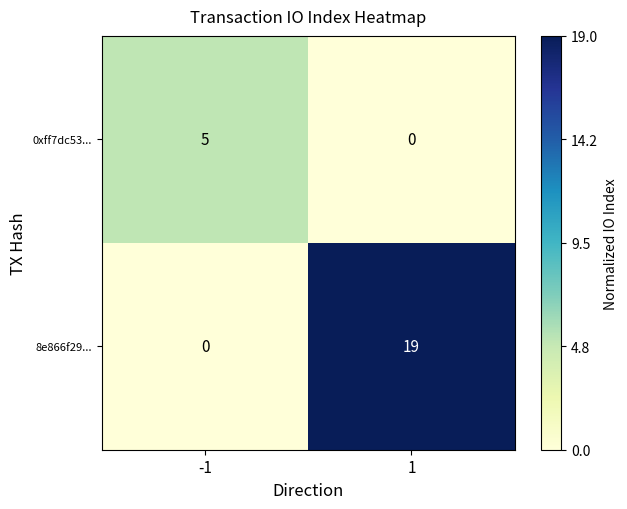

What is the average value of the 8e866f29... series?

10